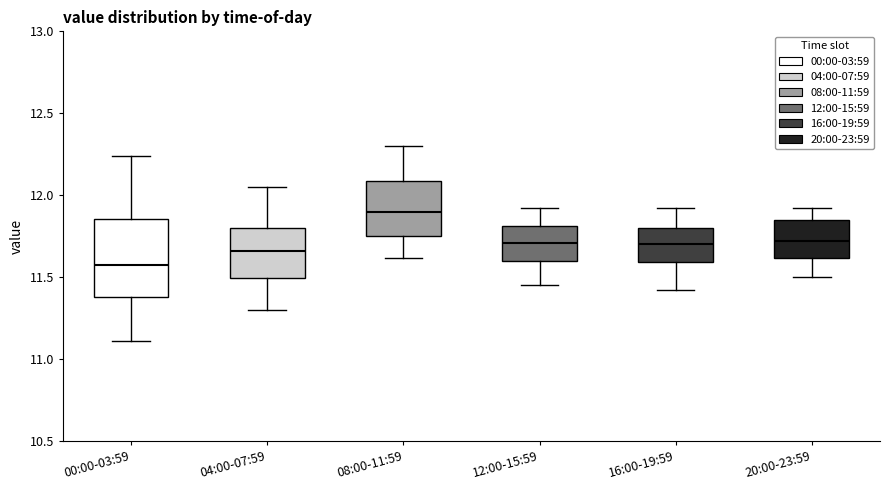

Reading left to right, transcribe this box plot: for each box, give where its median line is, the range the box spans, and where its two whiskers end, as read against the y-axis. The values are not printed on the chart, so give them approximately, as read against the axis.

00:00-03:59: median 11.60, box 11.40 to 11.85, whiskers 11.10 to 12.25
04:00-07:59: median 11.65, box 11.50 to 11.80, whiskers 11.30 to 12.05
08:00-11:59: median 11.90, box 11.75 to 12.10, whiskers 11.60 to 12.30
12:00-15:59: median 11.70, box 11.60 to 11.80, whiskers 11.45 to 11.90
16:00-19:59: median 11.70, box 11.60 to 11.80, whiskers 11.40 to 11.90
20:00-23:59: median 11.70, box 11.60 to 11.85, whiskers 11.50 to 11.90